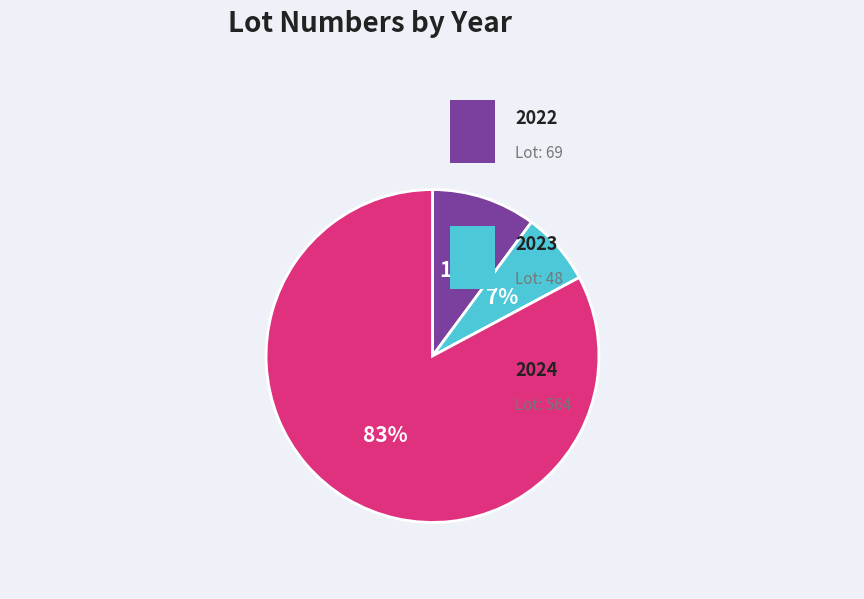

To the nearest percent, what is the difference between the largest and smallest slice percentages?

76%